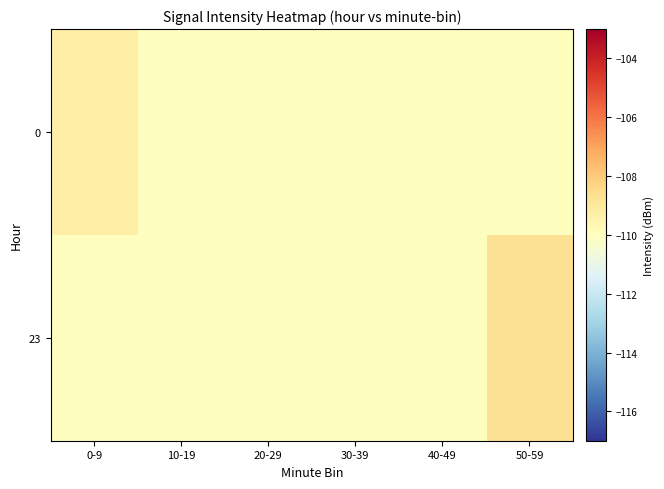

Reading left to right, what are all the values shown in this chart?

0: 0-9=-109.3	10-19=-110.0	20-29=-110.0	30-39=-110.0	40-49=-110.0	50-59=-110.0
23: 0-9=-110.0	10-19=-110.0	20-29=-110.0	30-39=-110.0	40-49=-110.0	50-59=-108.7